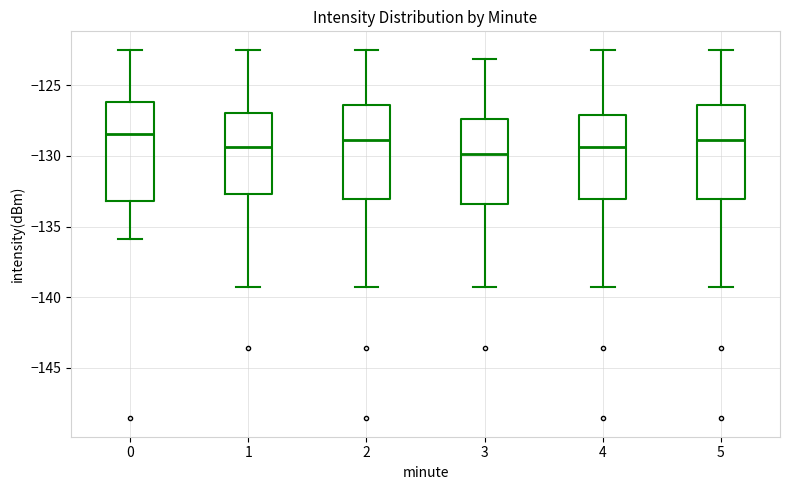

Reading left to right, transcribe this box plot: for each box, give where its median line is, the range the box spans, and where its two whiskers end, as read against the y-axis. The values are not printed on the chart, so give them approximately, as read against the axis.

0: median -128.5, box -133.0 to -126.0, whiskers -136.0 to -122.5
1: median -129.5, box -132.5 to -127.0, whiskers -139.5 to -122.5
2: median -129.0, box -133.0 to -126.5, whiskers -139.5 to -122.5
3: median -130.0, box -133.5 to -127.5, whiskers -139.5 to -123.0
4: median -129.5, box -133.0 to -127.0, whiskers -139.5 to -122.5
5: median -129.0, box -133.0 to -126.5, whiskers -139.5 to -122.5